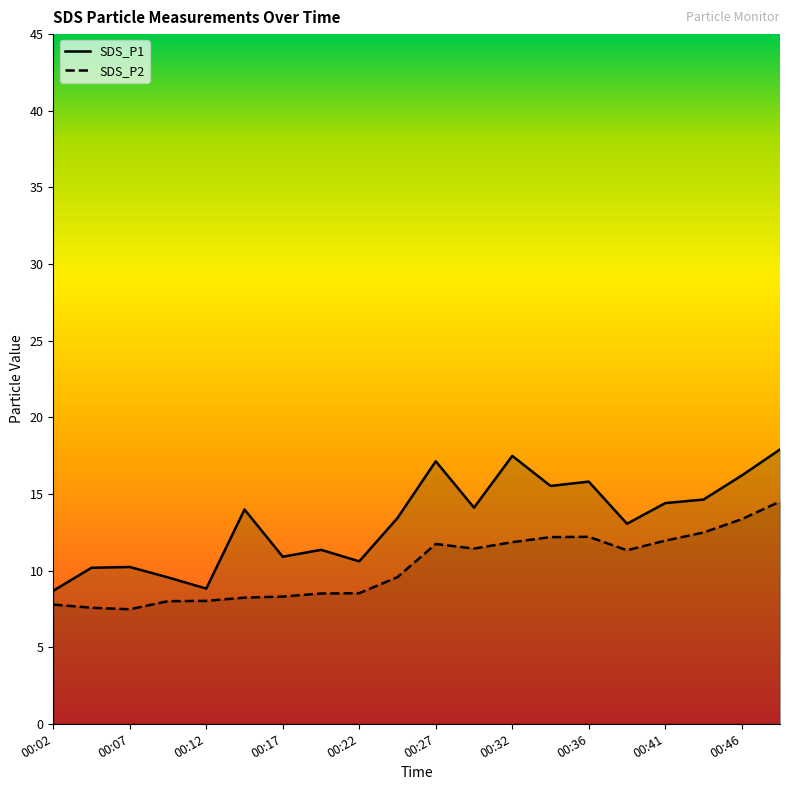

What is the value of the SDS_P2 point at the 10th from the left?

9.6